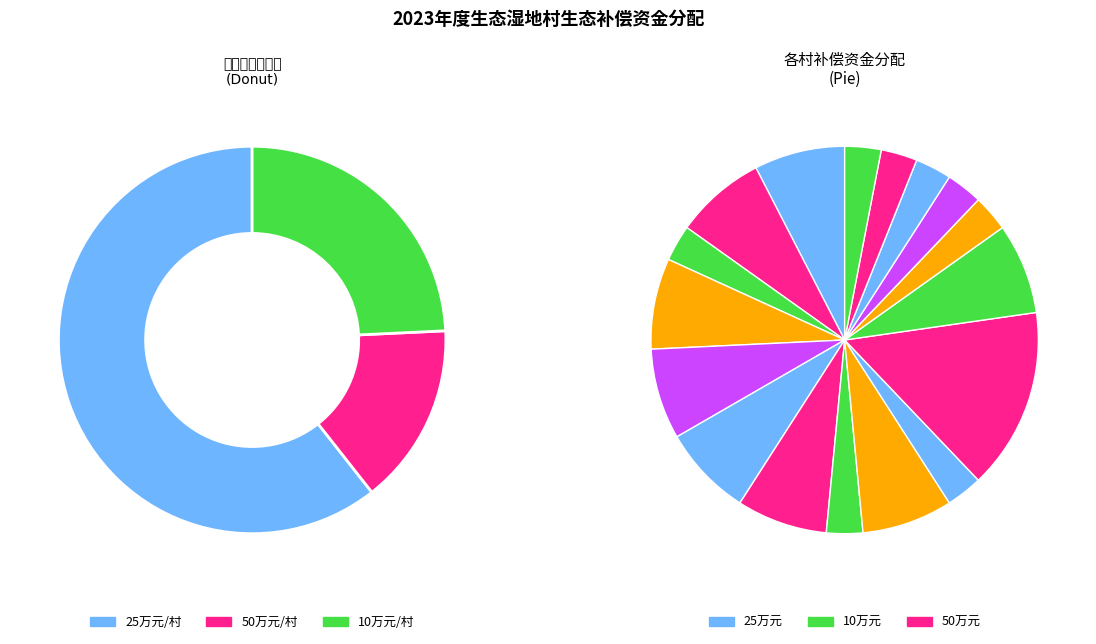

Is there any slice that represents more than half of the pie?

No